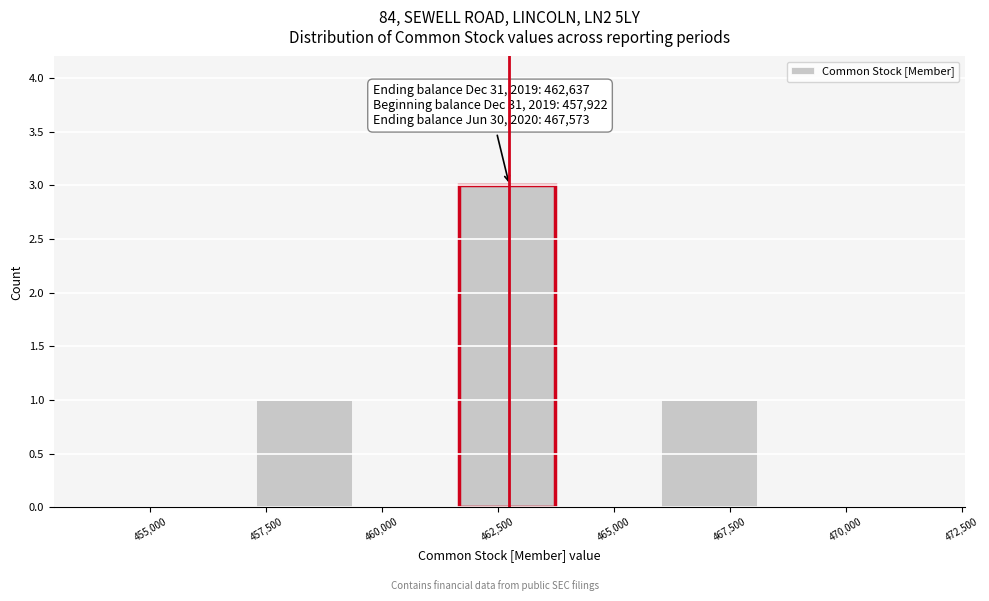

Over which range of the x-axis is the bar tallest?

461500 to 464000